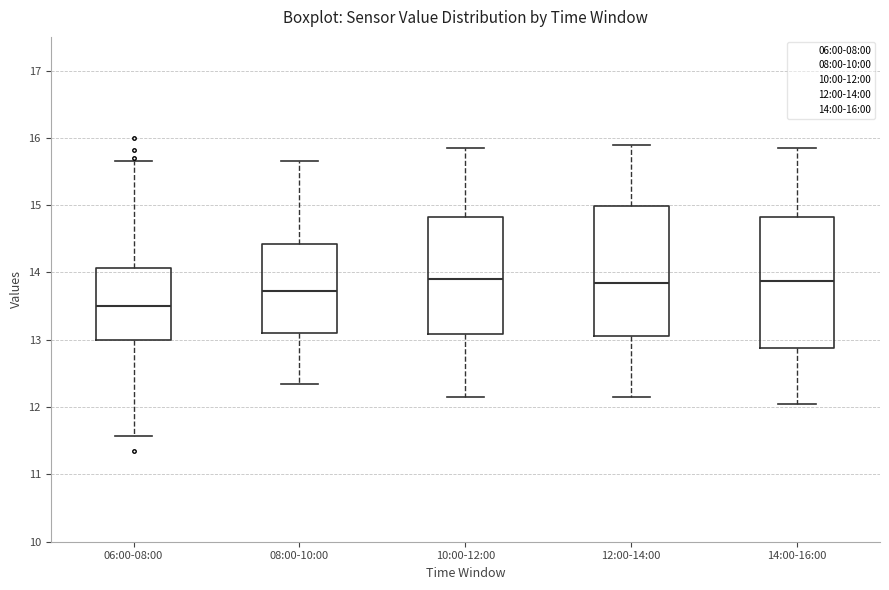

Reading left to right, read every box against the y-axis: the position of its median line, the range the box covers, and the ends of its whiskers. The values are not printed on the chart, so give them approximately, as read against the axis.

06:00-08:00: median 13.5, box 13.0 to 14.1, whiskers 11.6 to 15.7
08:00-10:00: median 13.7, box 13.1 to 14.4, whiskers 12.4 to 15.7
10:00-12:00: median 13.9, box 13.1 to 14.8, whiskers 12.2 to 15.9
12:00-14:00: median 13.9, box 13.1 to 15.0, whiskers 12.2 to 15.9
14:00-16:00: median 13.9, box 12.9 to 14.8, whiskers 12.1 to 15.9